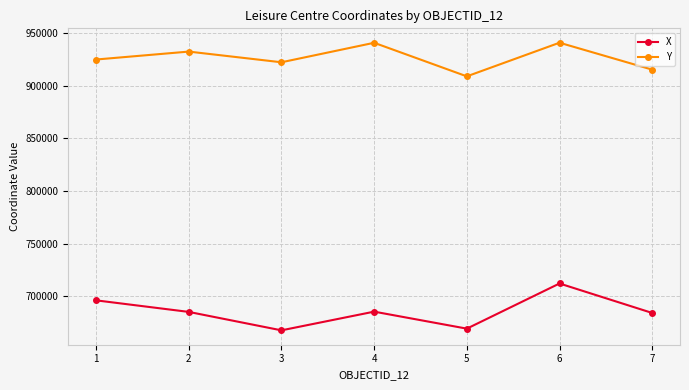

Count the number of data series in this chart.

2